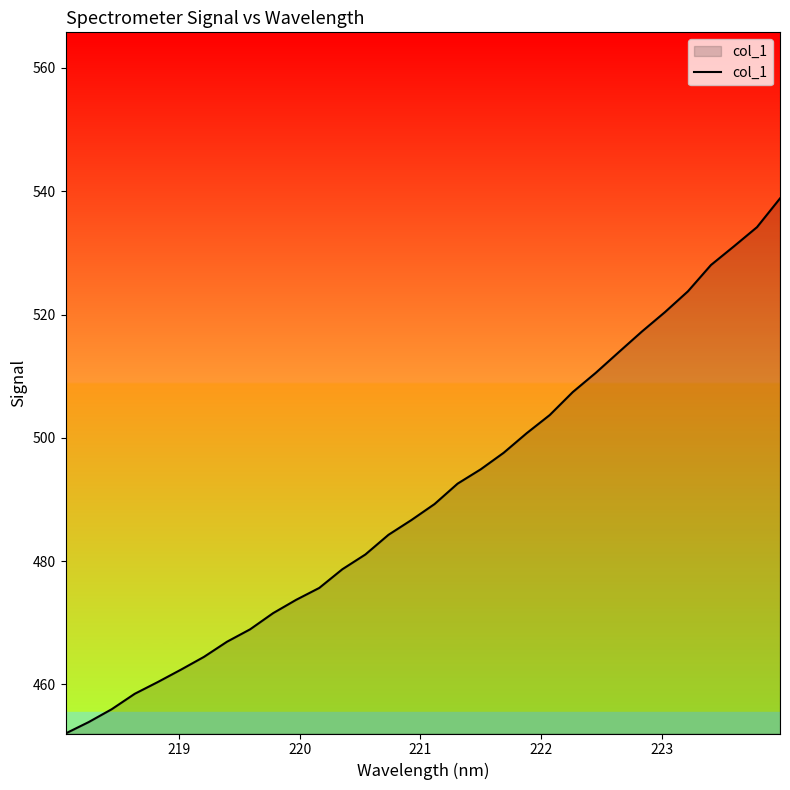

What is the sum of all values?

15699.2